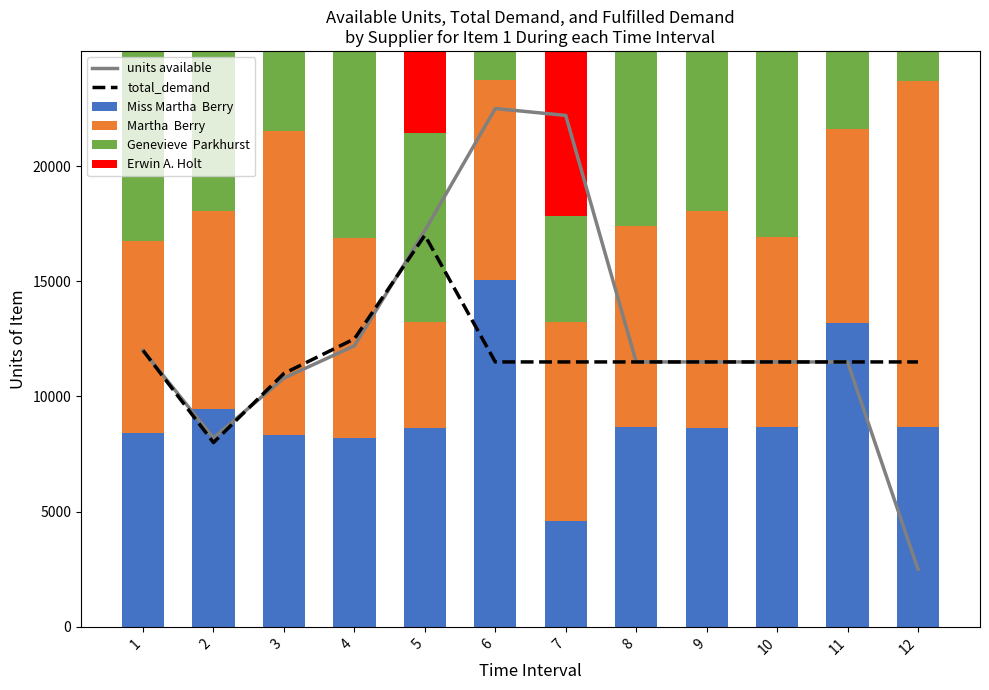

Between 3 and 7, which series saw the biggest shift?

units available